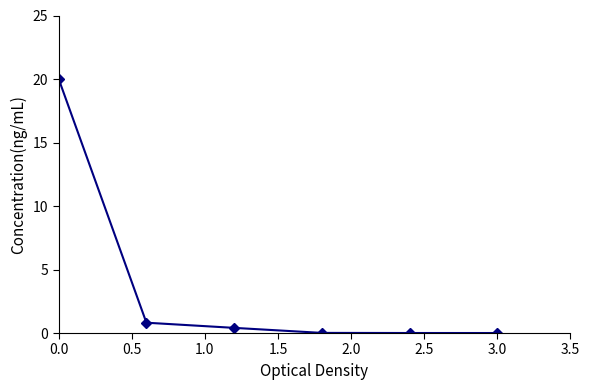

True or false: there are more than 2 points higher than both neighbors.

False